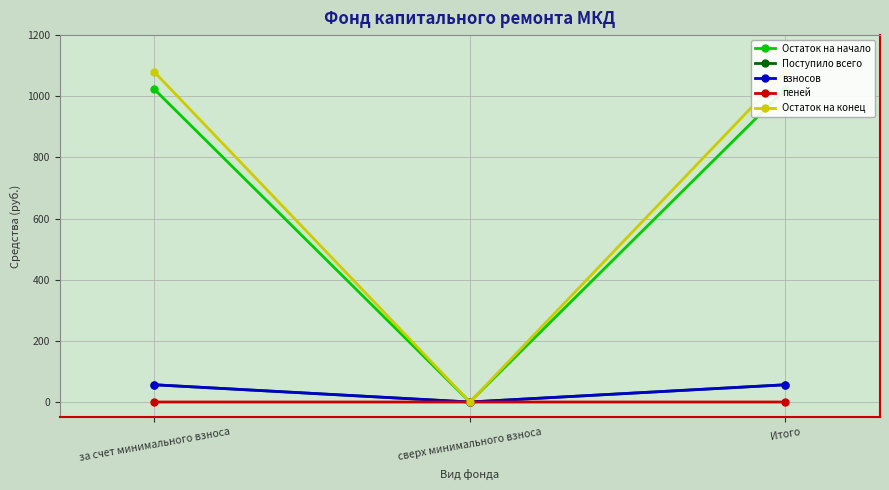

Which series changed the most between за счет минимального взноса and сверх минимального взноса?

Остаток на конец